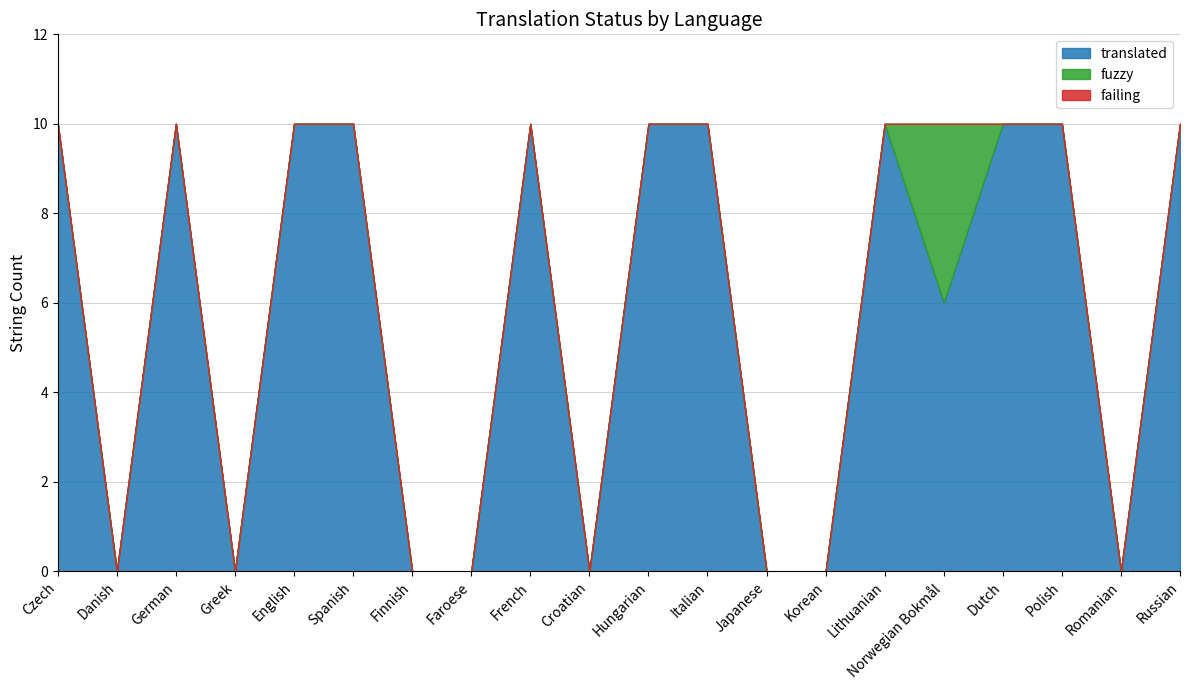

Is the value of translated at Japanese greater than the value of fuzzy at Danish?

No